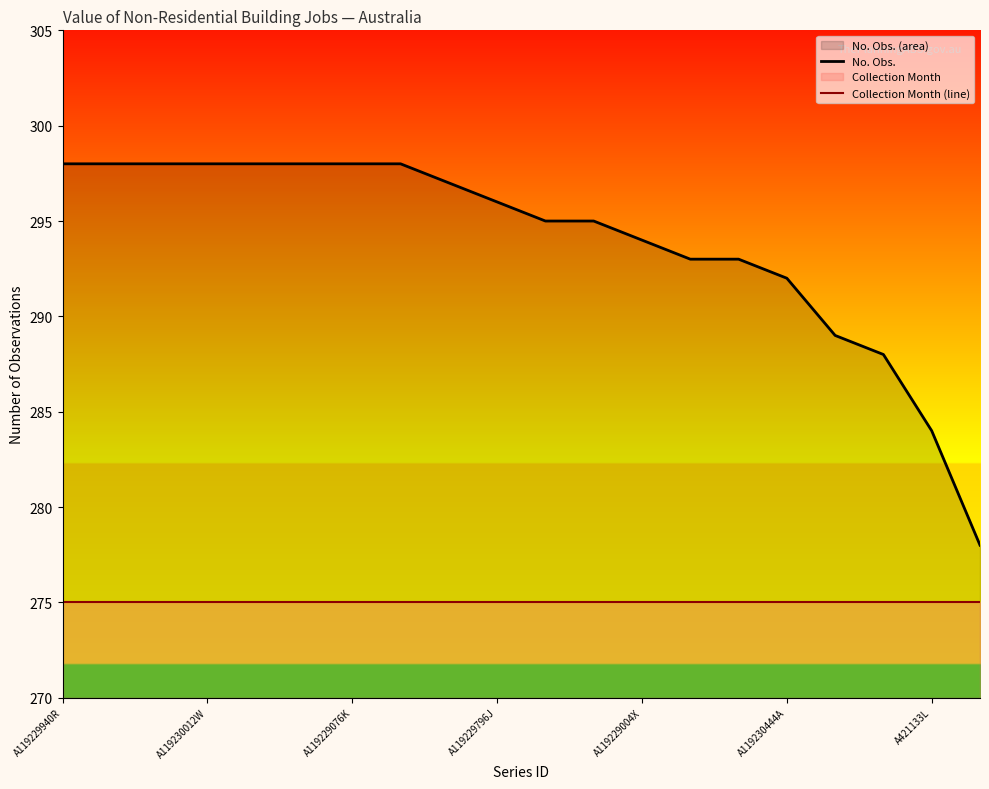

True or false: Collection Month (line) has more than 1 points higher than both neighbors.

False